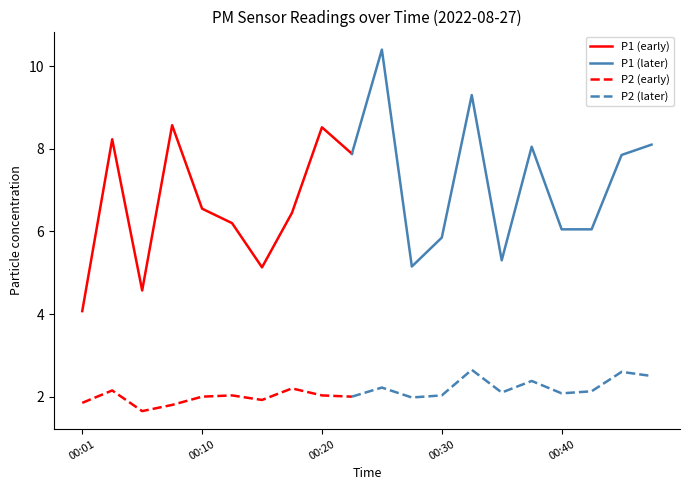

Reading right to left, what are all the values shown in this chart?

P1: 8.1	7.8	6.0	6.0	8.1	5.3	9.3	5.8	5.2	10.4	7.9	8.5	6.5	5.1	6.2	6.5	8.6	4.6	8.2	4.1
P2: 2.5	2.6	2.1	2.1	2.4	2.1	2.6	2.0	2.0	2.2	2.0	2.0	2.2	1.9	2.0	2.0	1.8	1.6	2.1	1.9